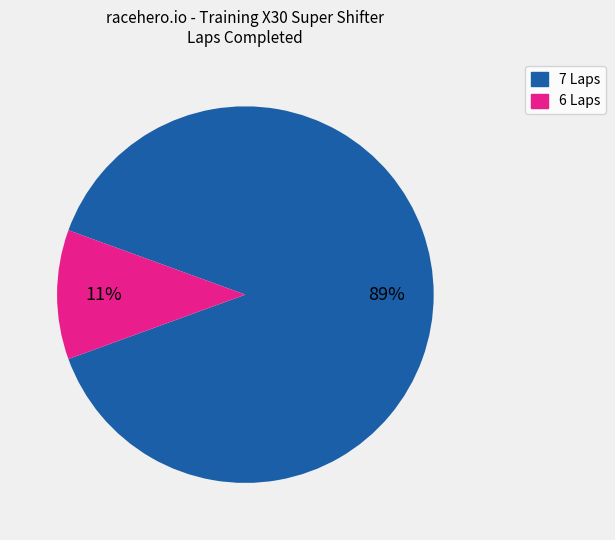

To the nearest percent, what is the combined percentage of 7 Laps and 6 Laps?

100%